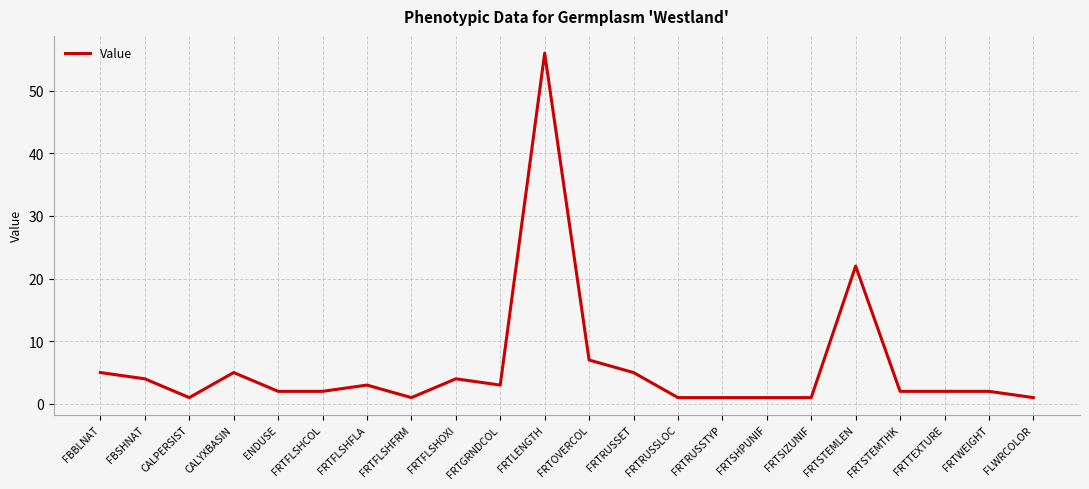

Reading left to right, extract all data points from this chart.

FBBLNAT=5	FBSHNAT=4	CALPERSIST=1	CALYXBASIN=5	ENDUSE=2	FRTFLSHCOL=2	FRTFLSHFLA=3	FRTFLSHFRM=1	FRTFLSHOXI=4	FRTGRNDCOL=3	FRTLENGTH=56	FRTOVERCOL=7	FRTRUSSET=5	FRTRUSSLOC=1	FRTRUSSTYP=1	FRTSHPUNIF=1	FRTSIZUNIF=1	FRTSTEMLEN=22	FRTSTEMTHK=2	FRTTEXTURE=2	FRTWEIGHT=2	FLWRCOLOR=1